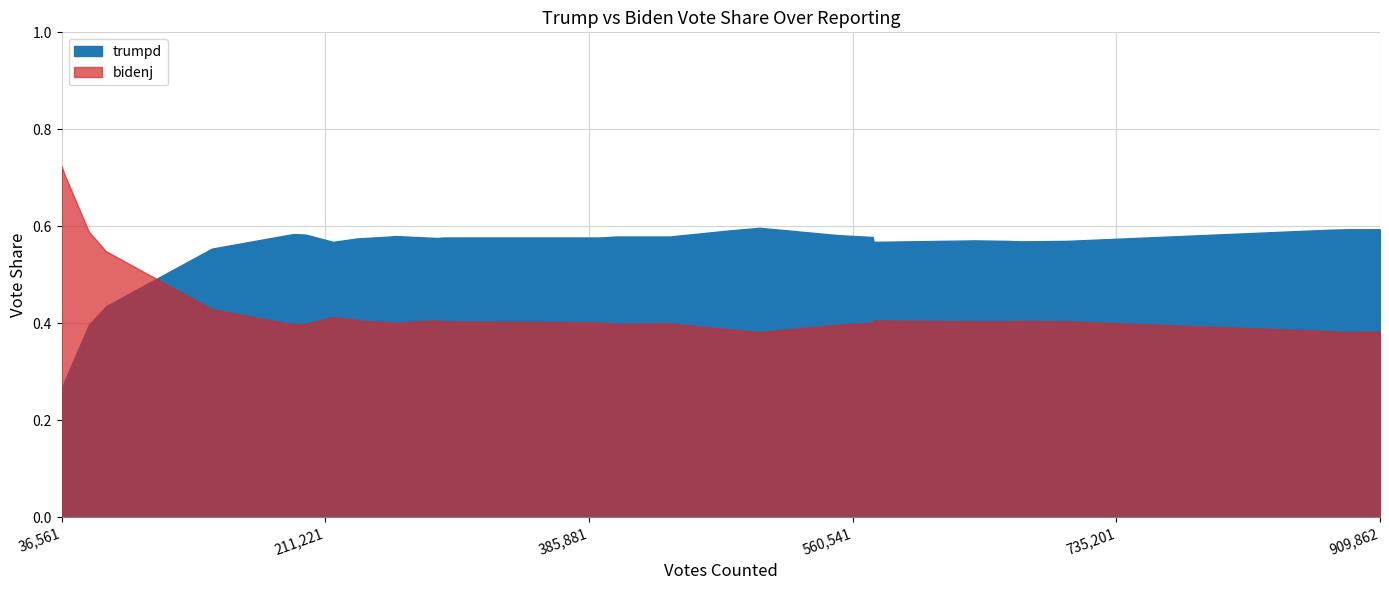

Between 21 and 22, which series saw the biggest shift?

trumpd